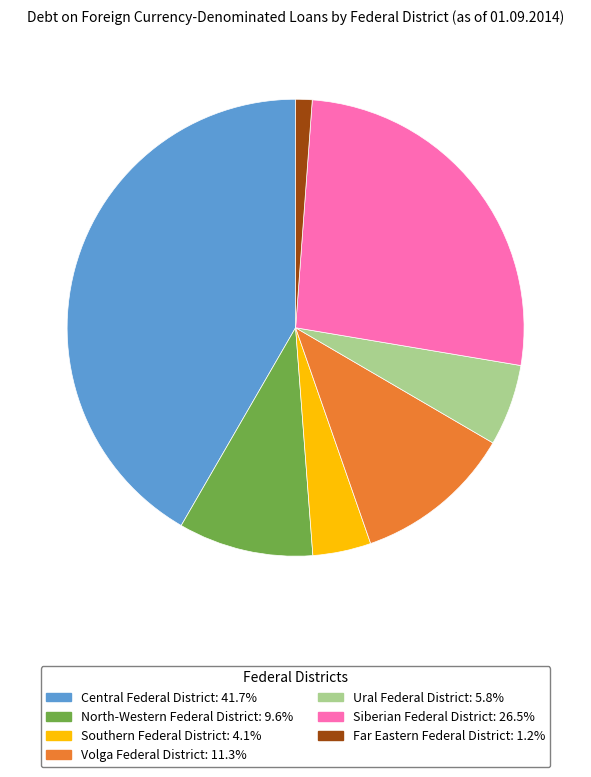

Which slice is the largest?

Central Federal District